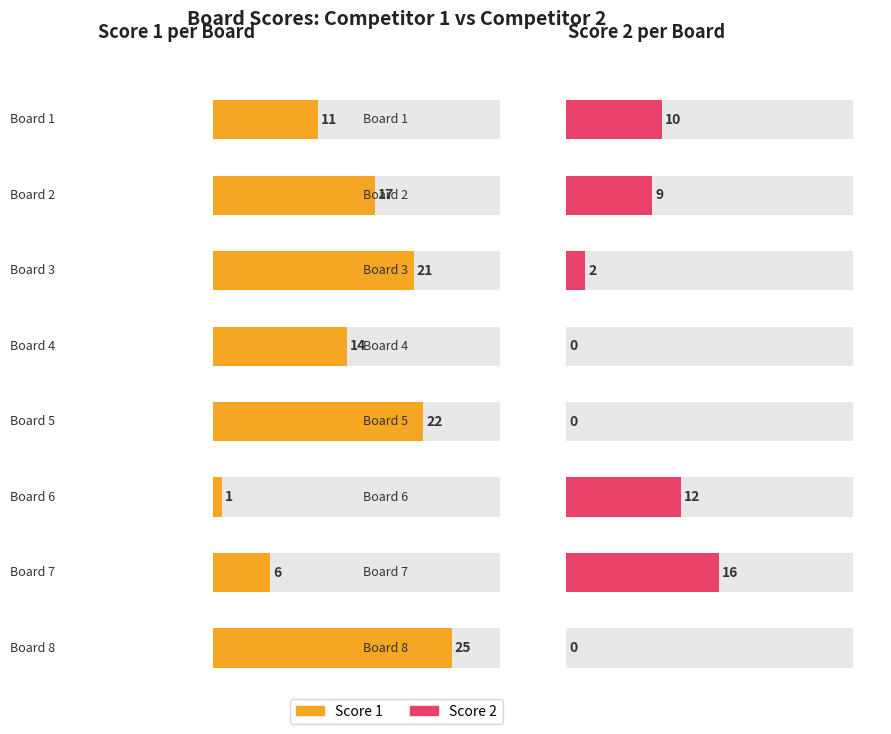

Which has a higher value, Board 6 or Board 7?

Board 7